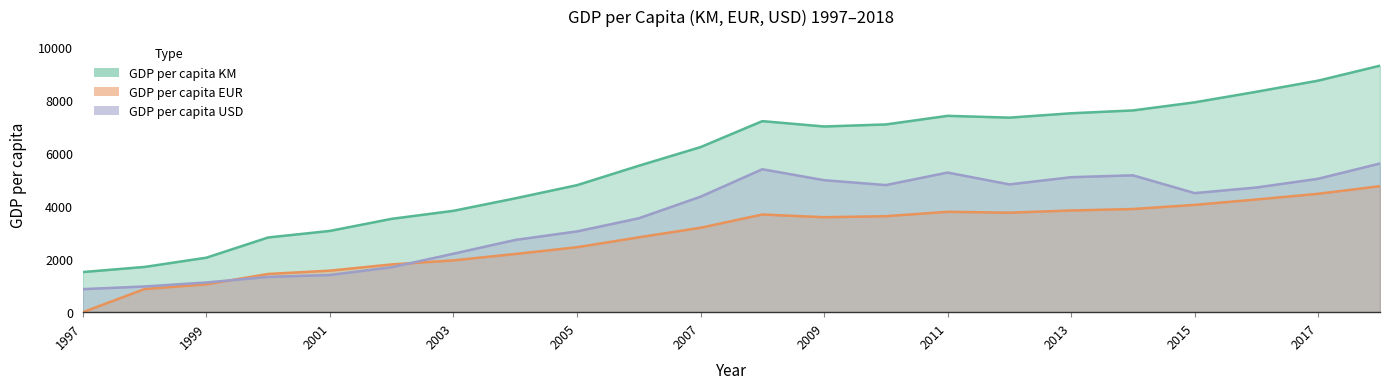

How many interior local valleys does the GDP per capita KM series have?

2